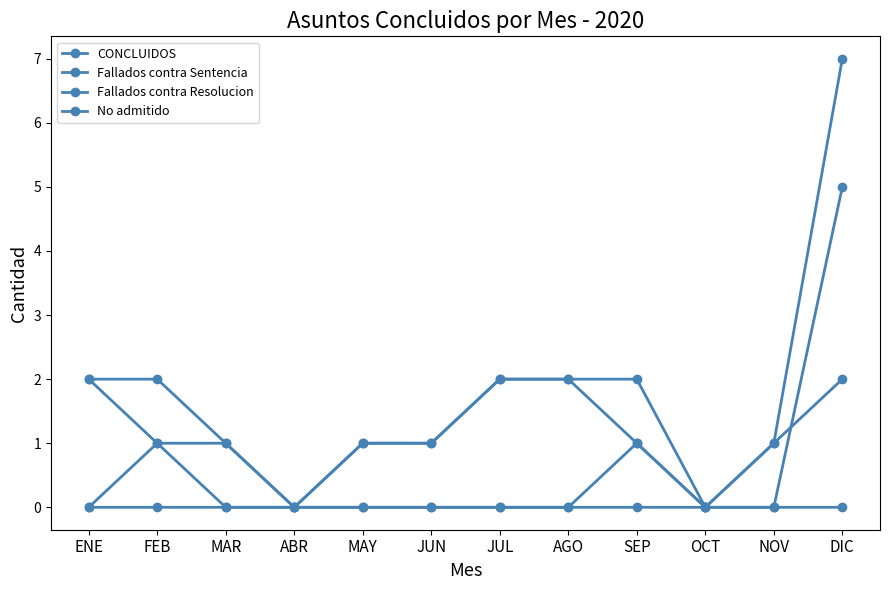

Count the number of categories in the chart.

12